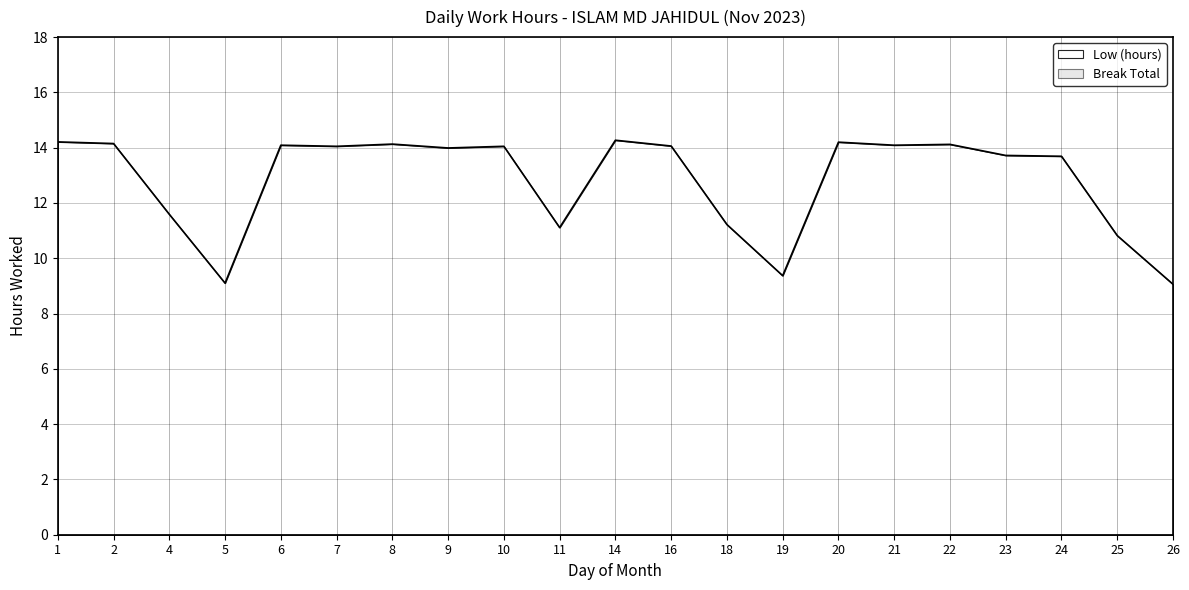

Where is the data nearest to the value 11?

11